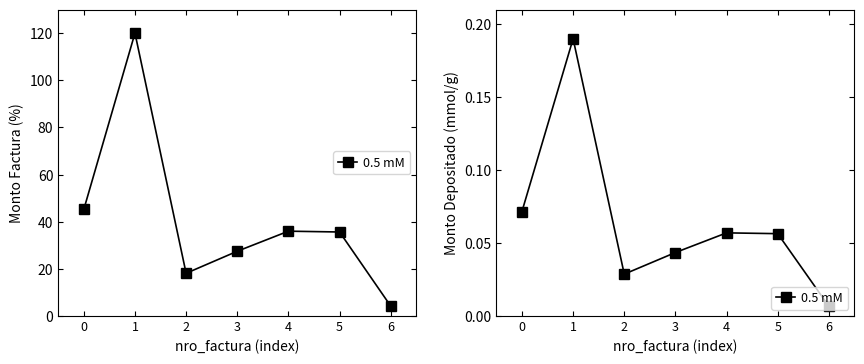

What is the change in value from 0 to 6?

-0.1